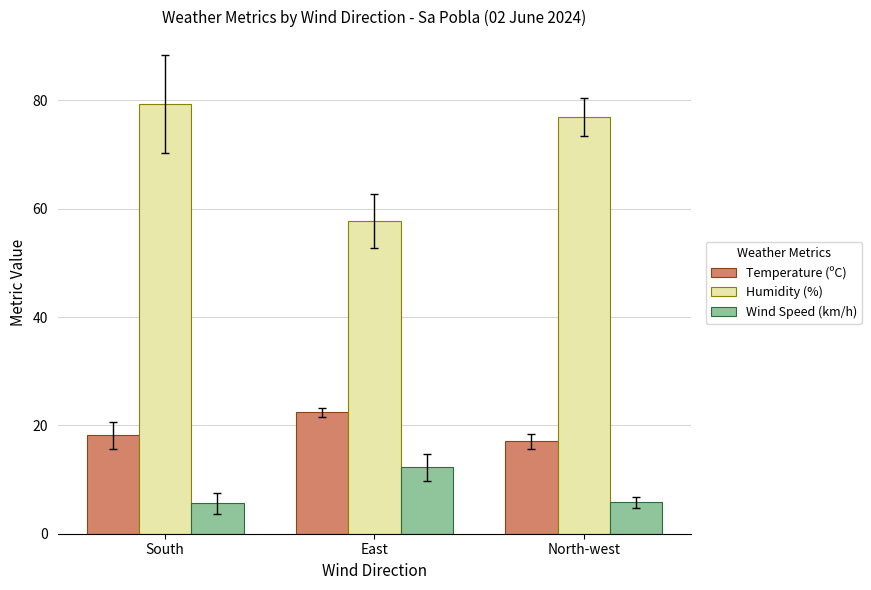

The Wind Speed (km/h) series shows 12.3 at East. True or false?

True